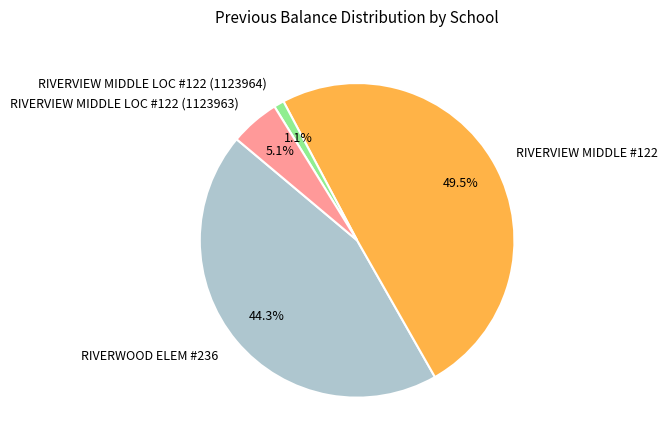

Which has a higher value, RIVERVIEW MIDDLE #122 or RIVERWOOD ELEM #236?

RIVERVIEW MIDDLE #122